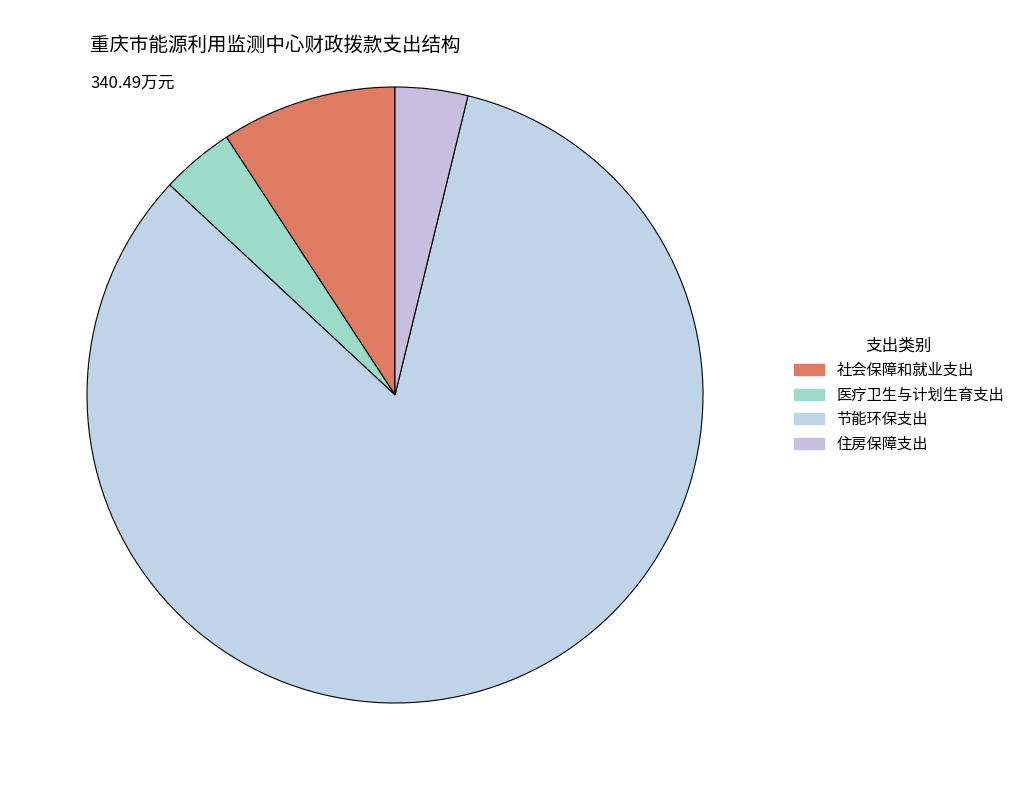

How many slices are in this pie chart?

4